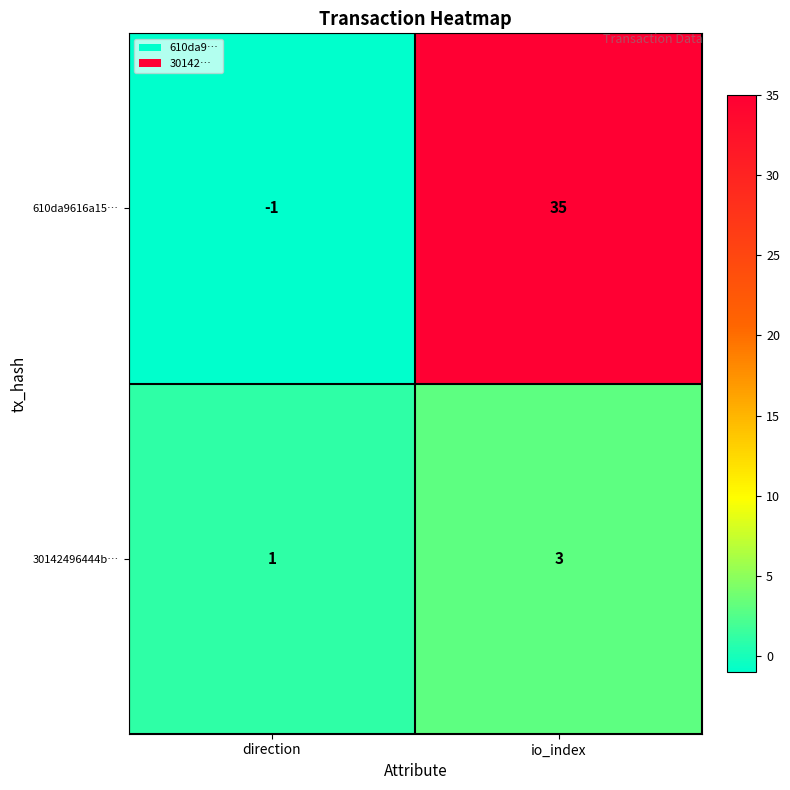

What is the sum of the 610da9616a15… values at direction and io_index?

34